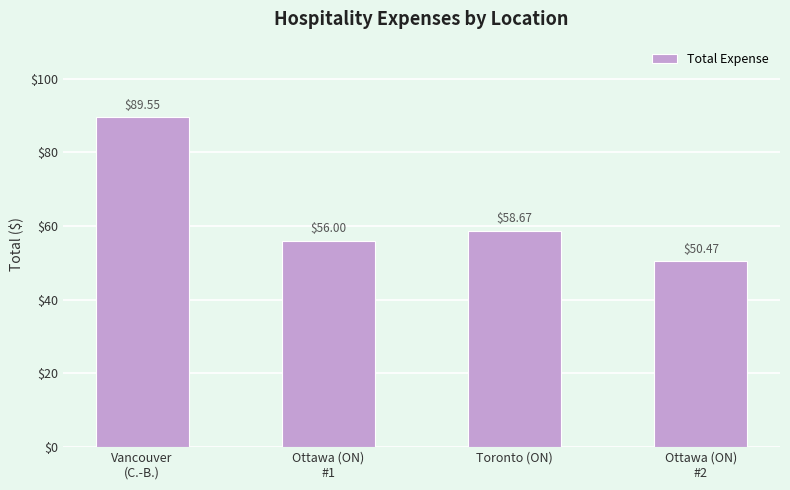

How many values are below 58?

2